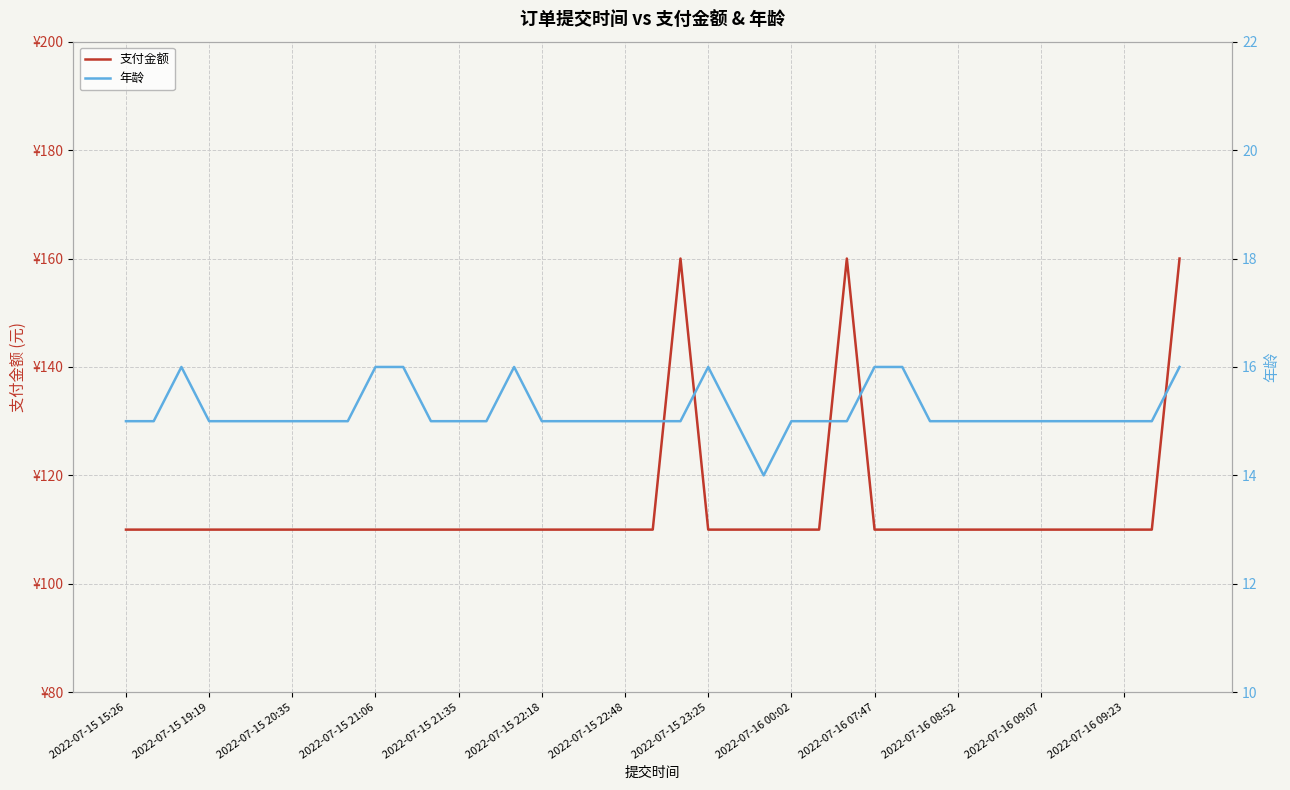

What is the label of the 20th point from the right?

19